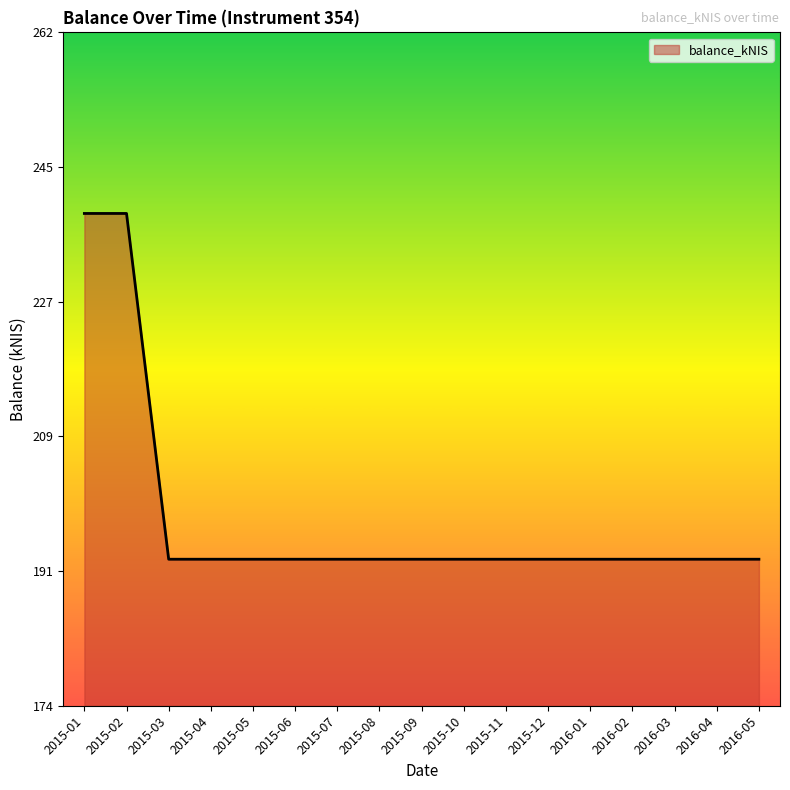

Does the chart display data point markers on the line(s)?

No